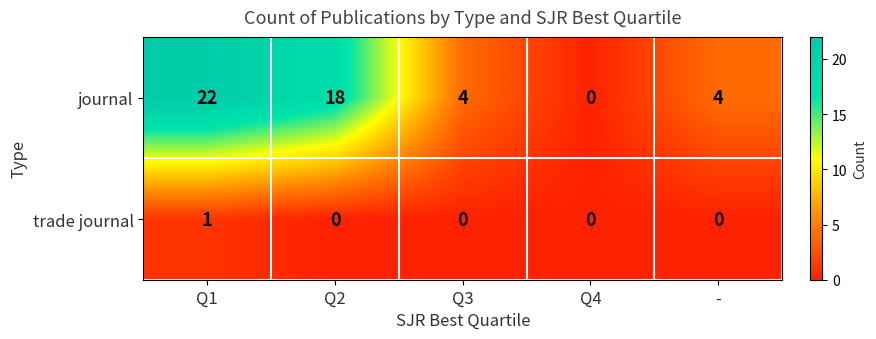

How many trade journal values are between 0 and 1?

5